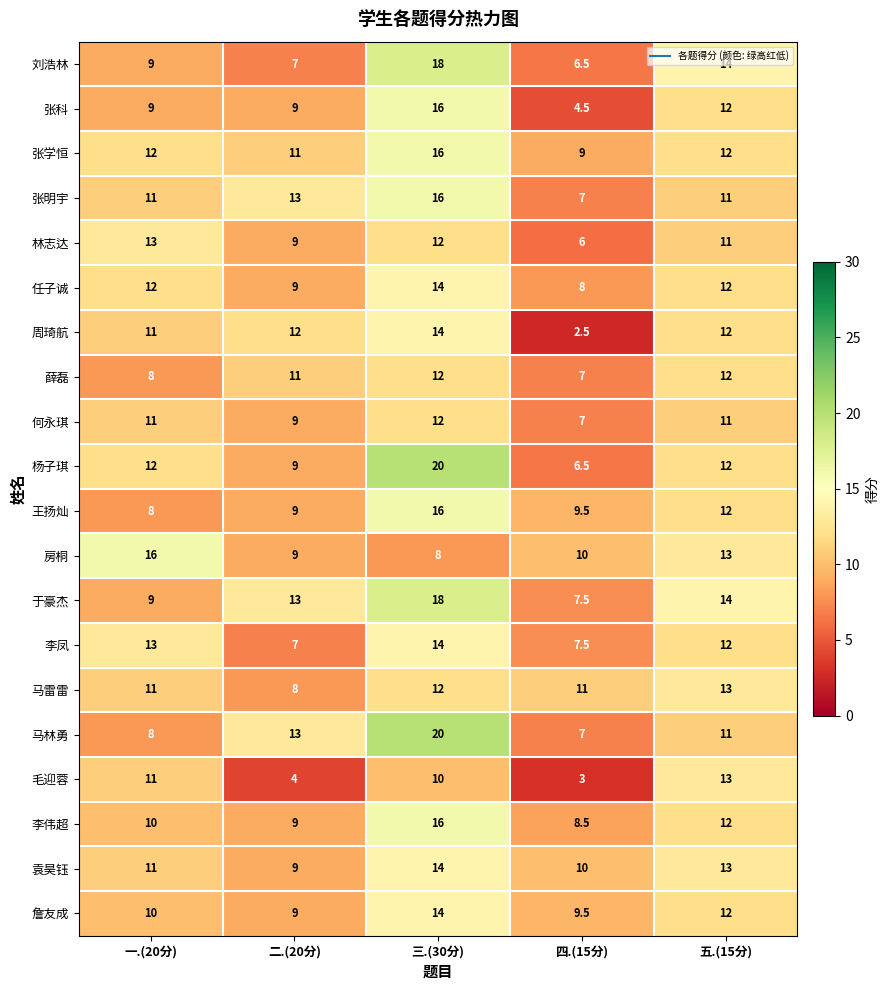

The 毛迎蓉 series shows 22.6 at 五.(15分). True or false?

False